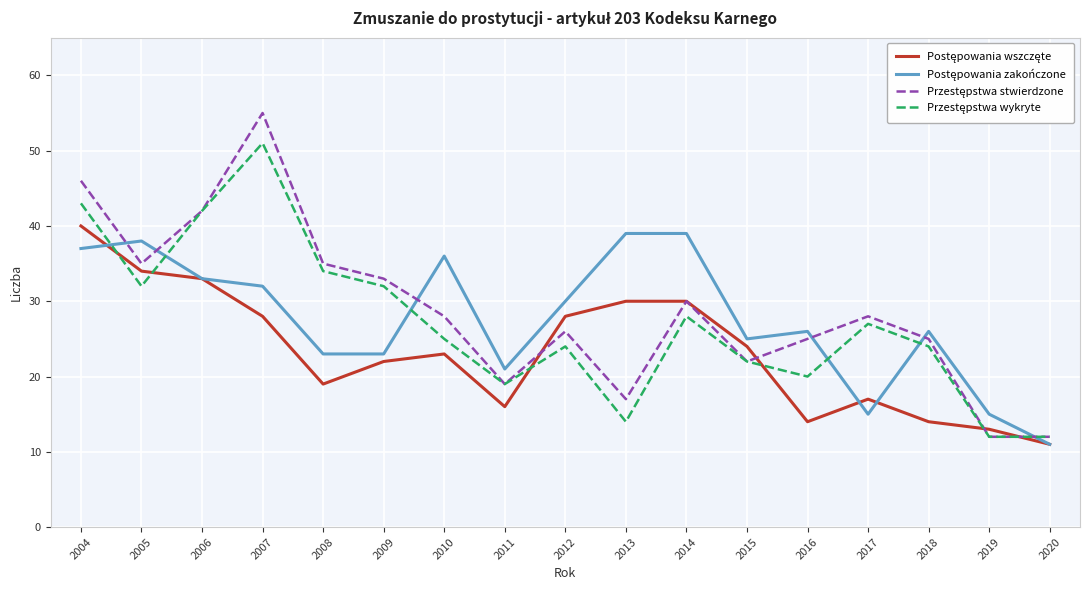

What is the smallest value displayed?

11